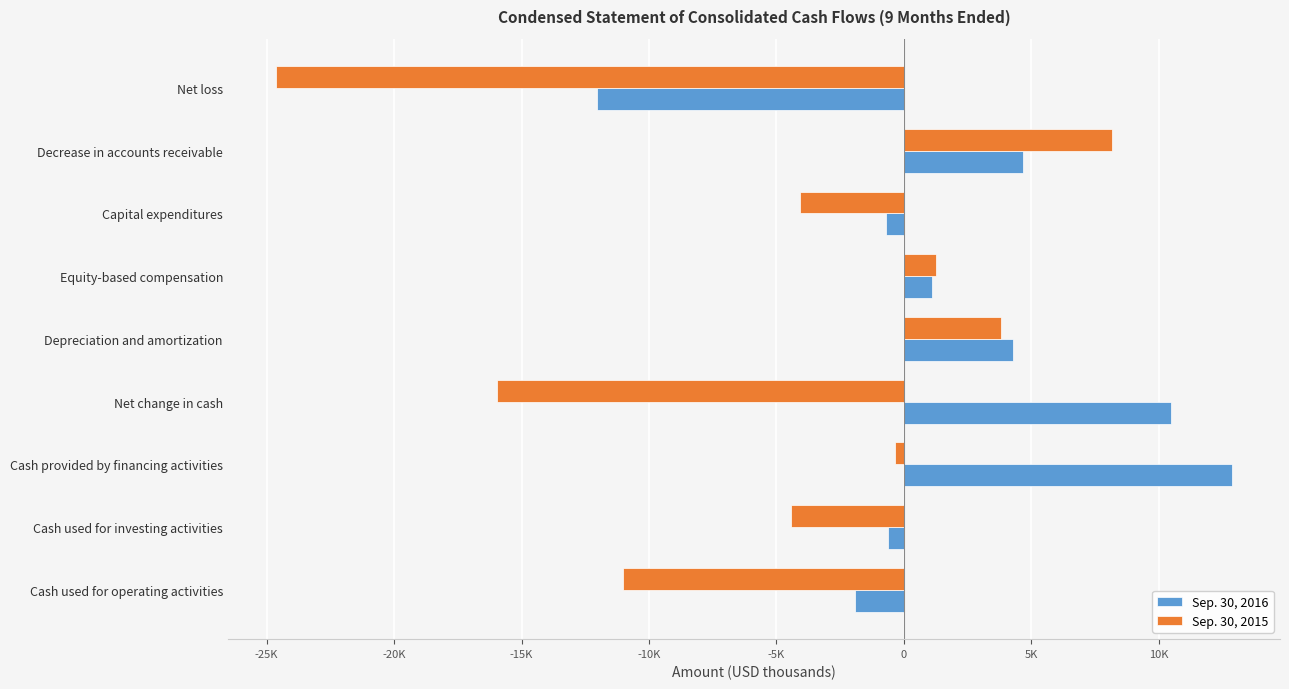

What are all the series names shown in the legend?

Sep. 30, 2016, Sep. 30, 2015